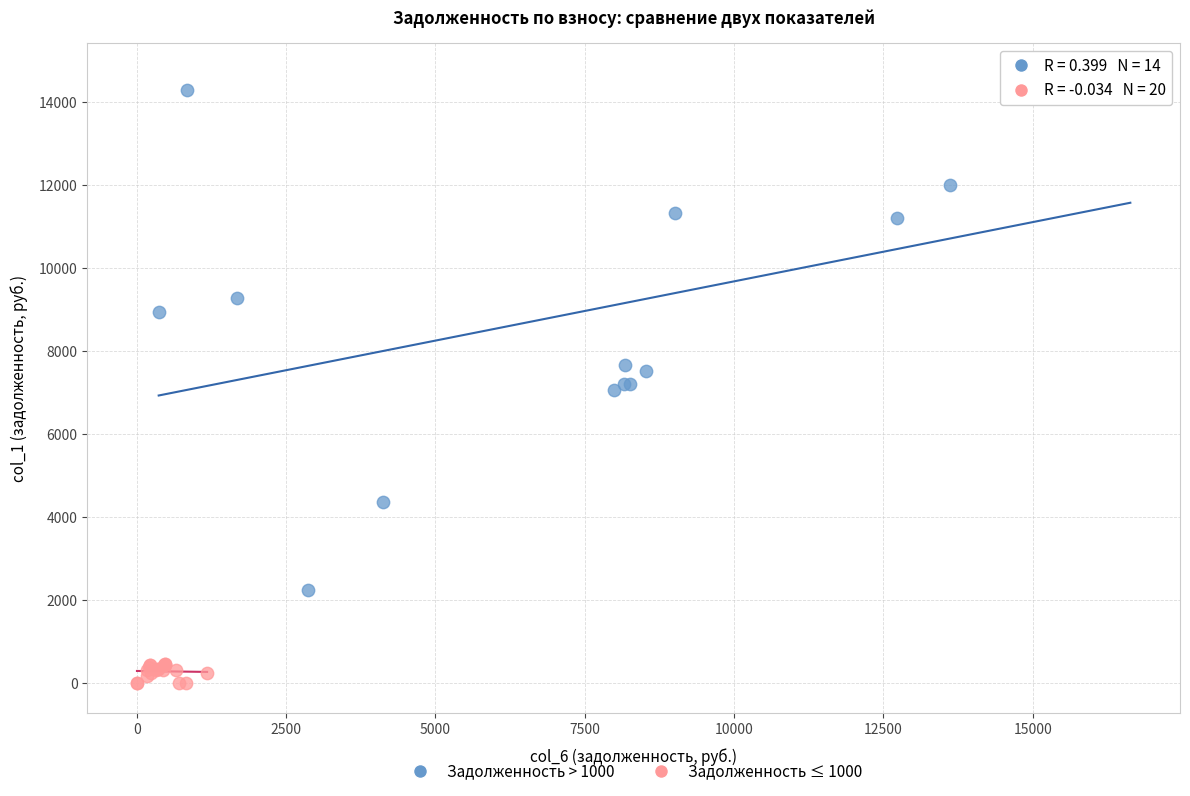

Which series reaches the minimum Y coordinate?

Задолженность ≤ 1000